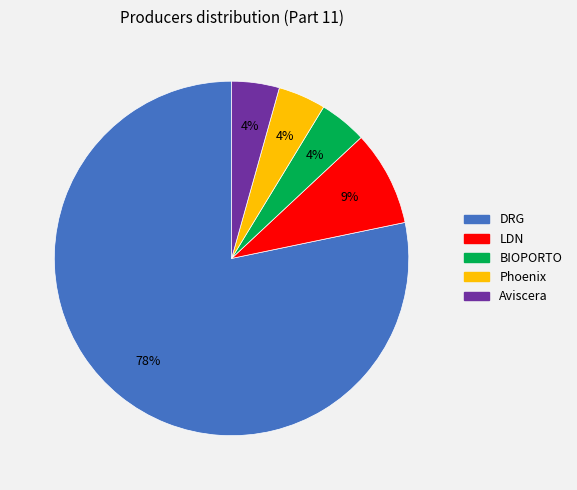

To the nearest percent, what is the average slice percentage?

20%